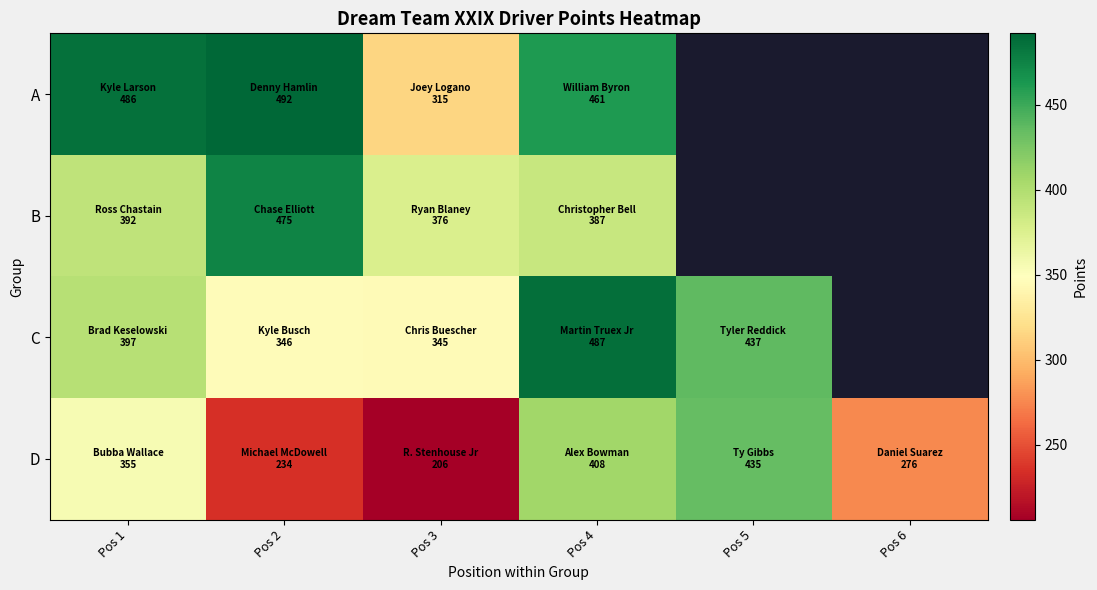

Where does the C series first go above 437?

Pos 4